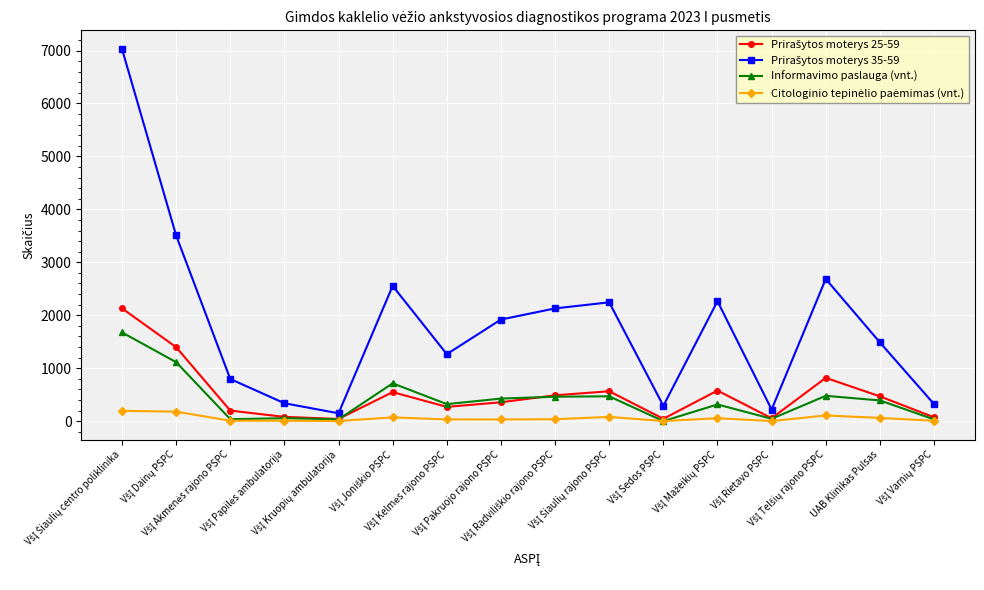

What is the greatest value displayed?

7030